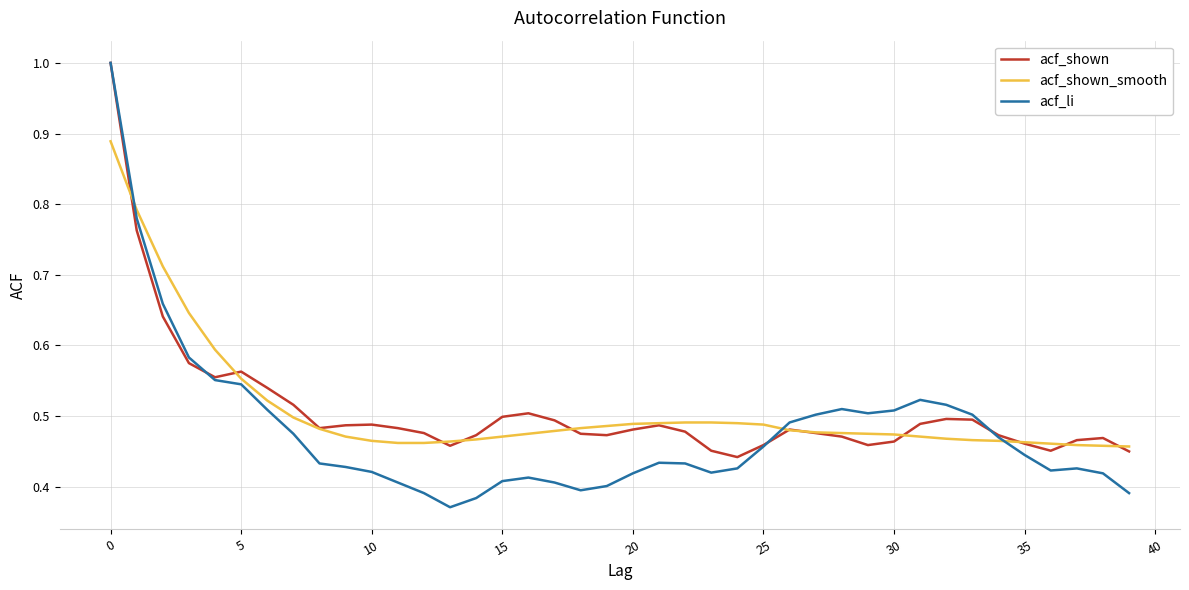

What is the maximum value shown in the chart?

1.0